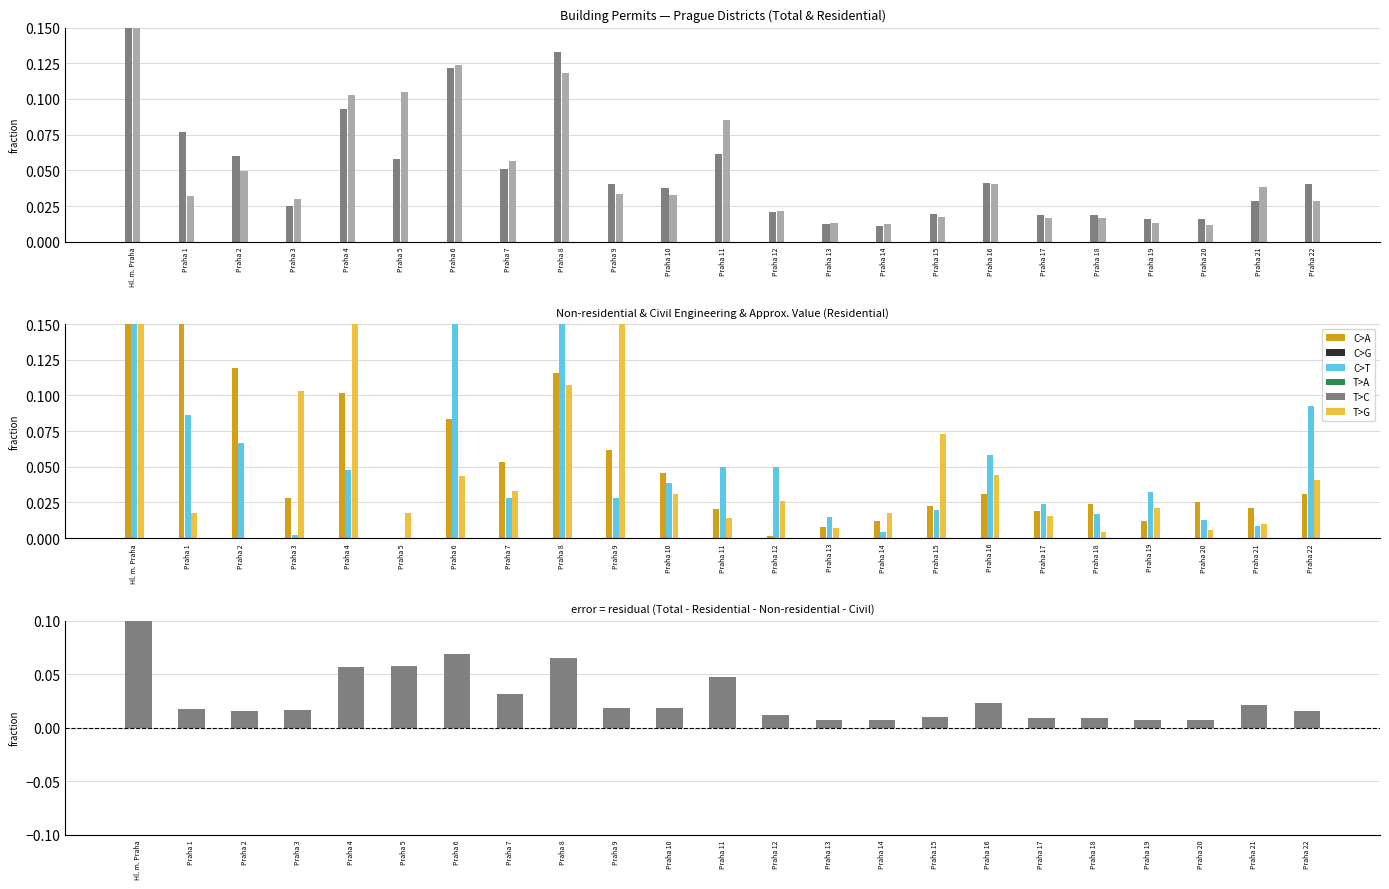

What is the label of the 1st bar from the right?

Praha 22